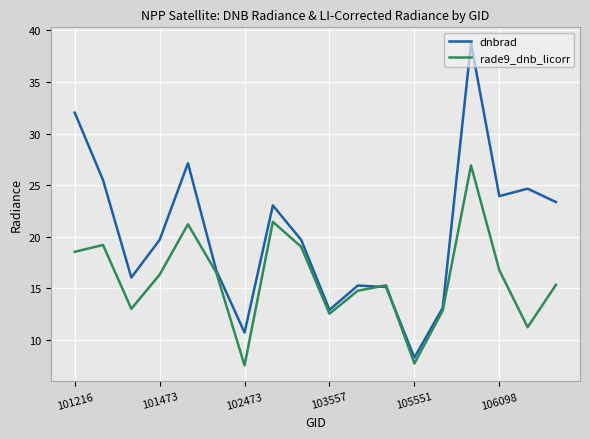

Which series has the widest spread of values?

dnbrad